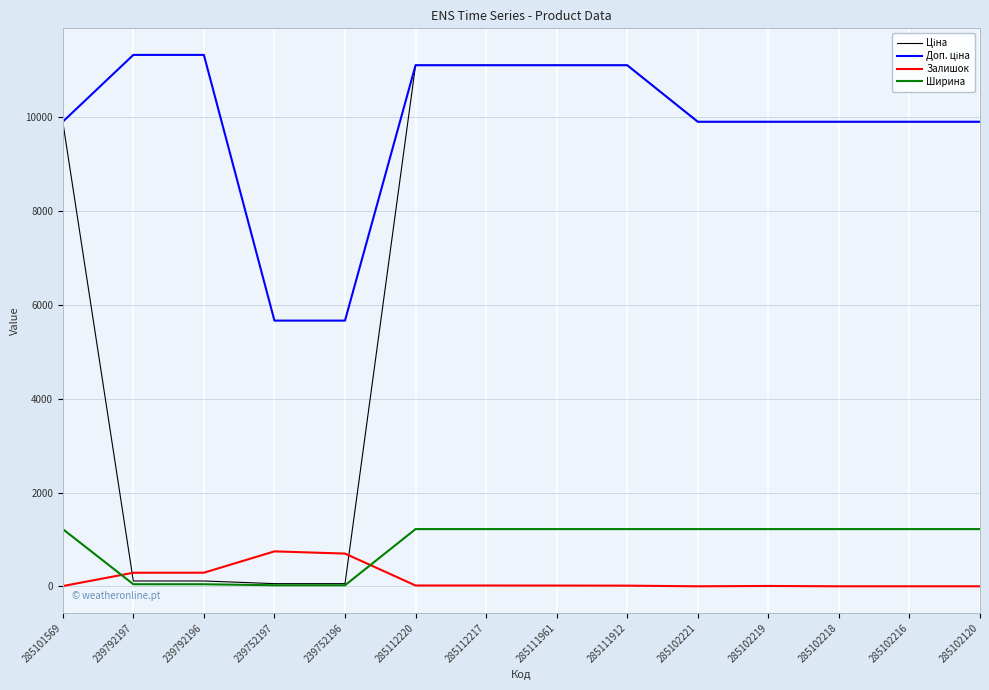

The value of Ширина at 285102216 is 587.2. True or false?

False